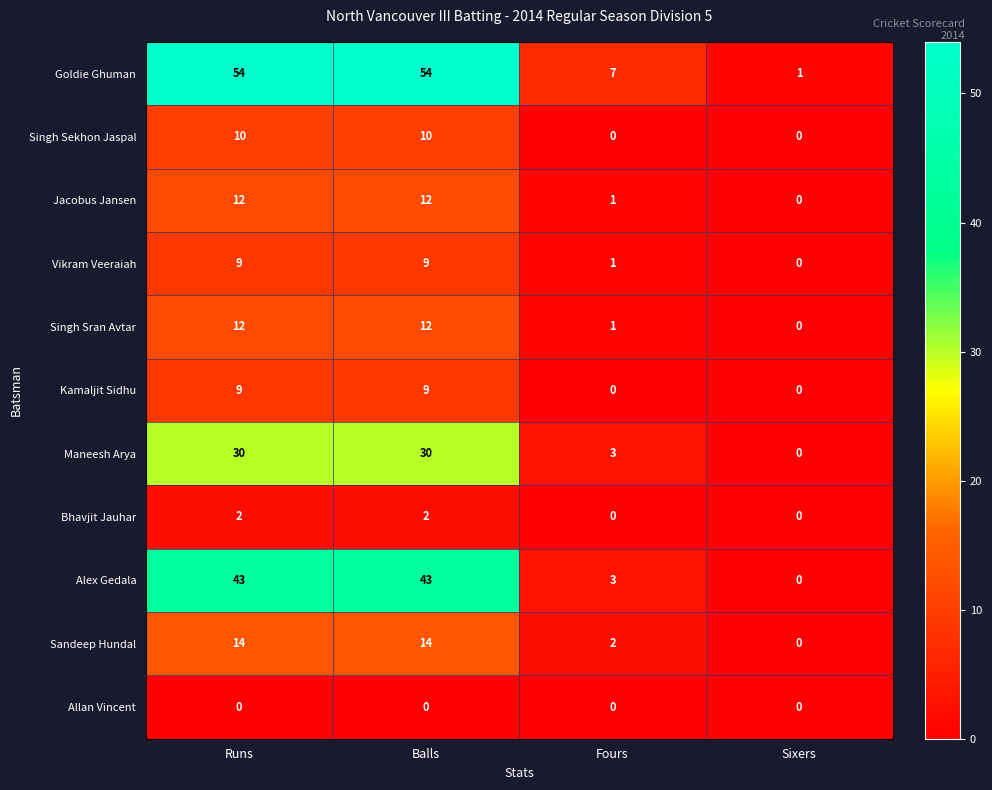

The value of Goldie Ghuman at Runs is 54. True or false?

True